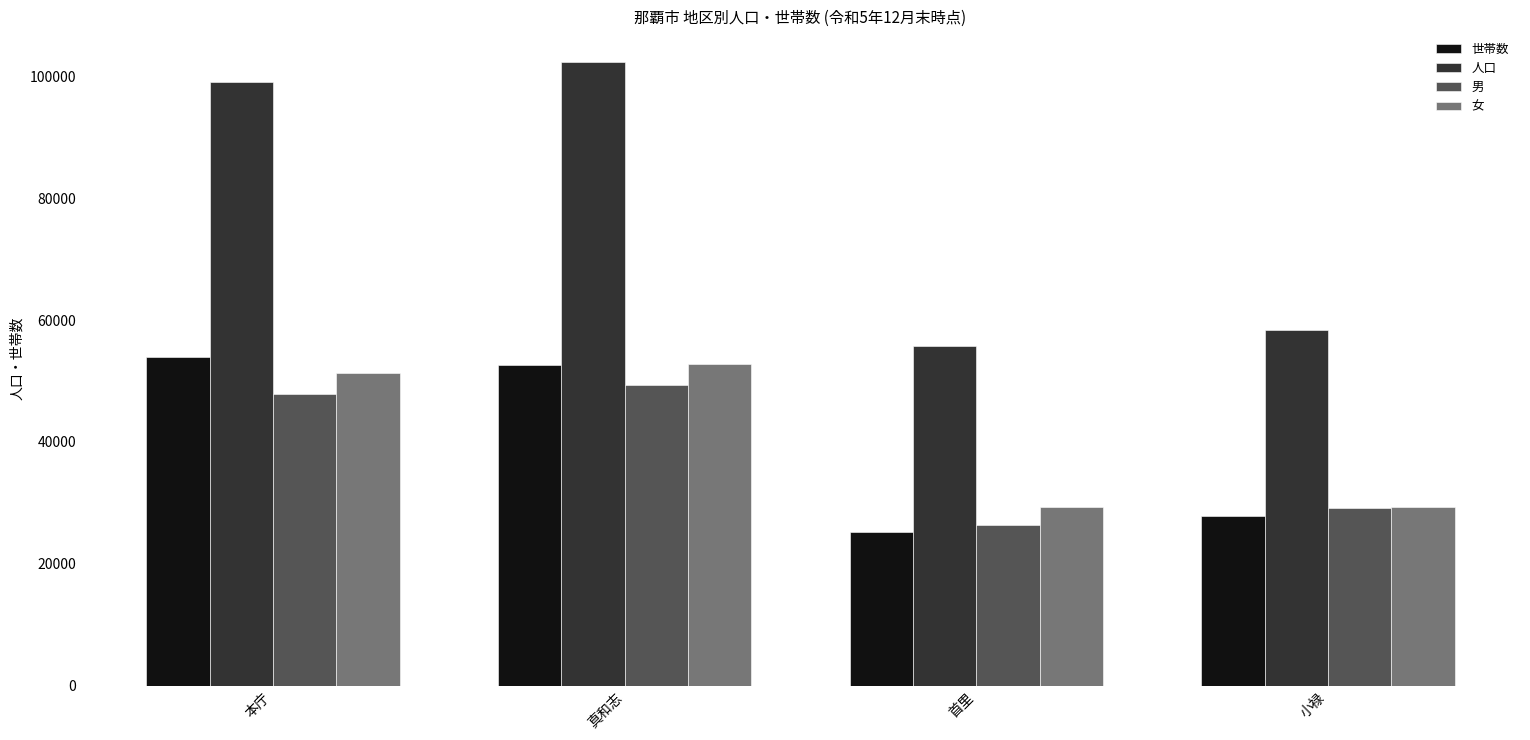

What is the label of the 2nd bar from the left?

真和志